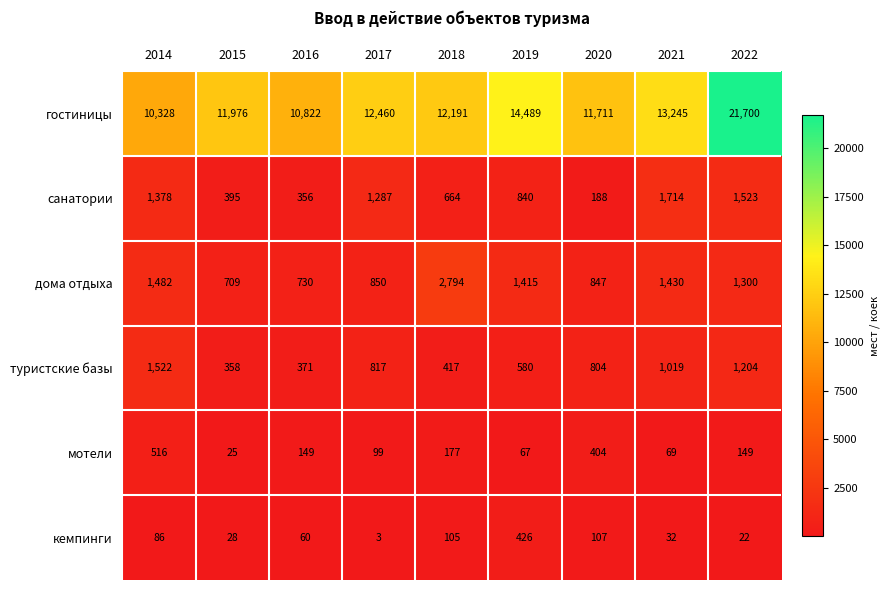

Which series has the widest spread of values?

гостиницы